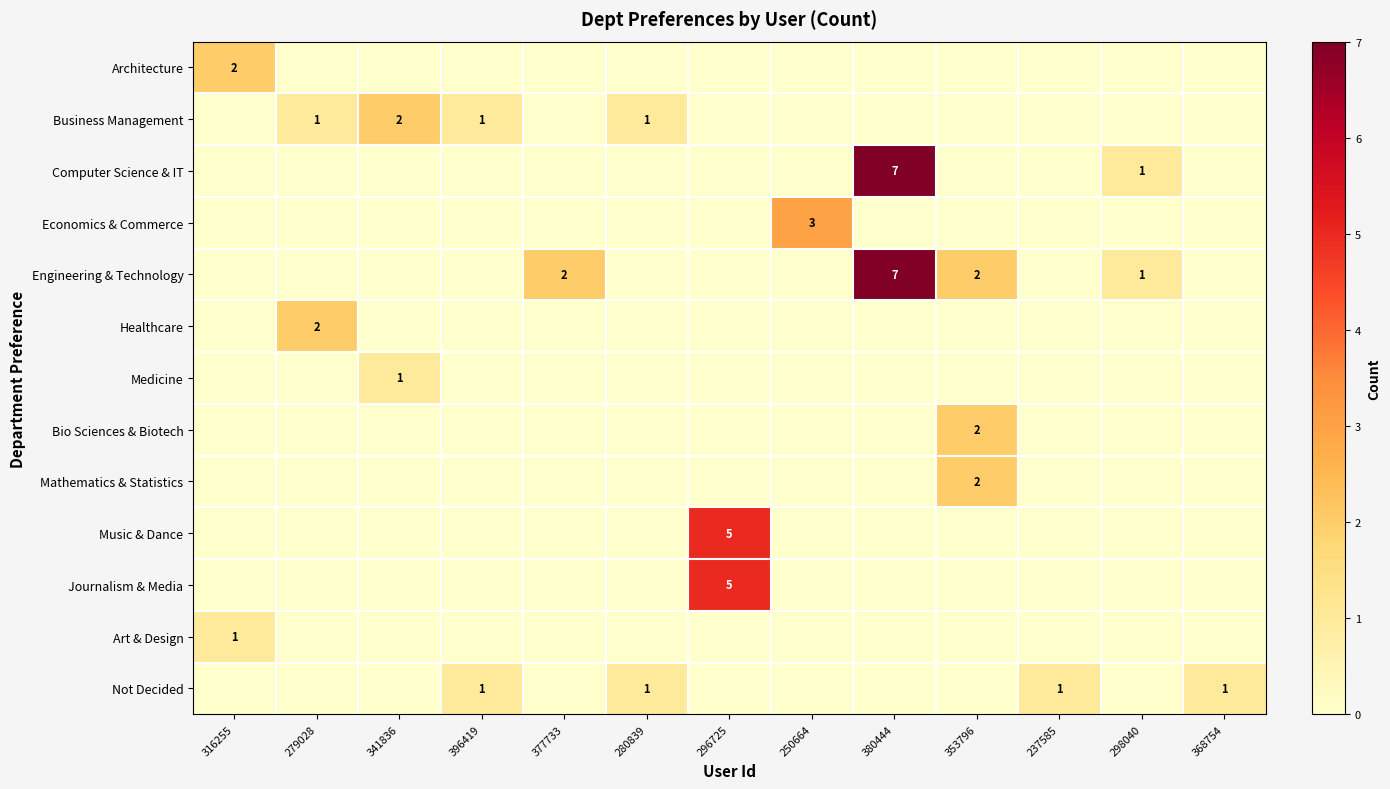

True or false: Music & Dance has a value of 5 at 296725.

True